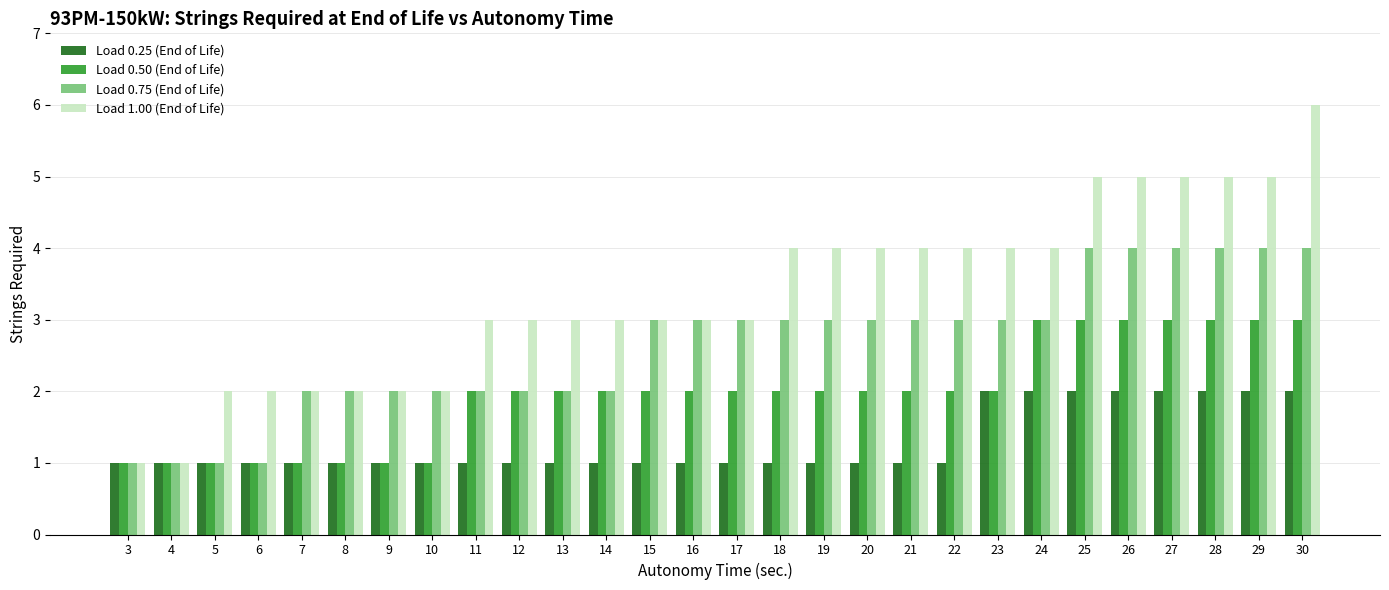

Reading left to right, extract all data points from this chart.

Load 0.25 (End of Life): 3=1	4=1	5=1	6=1	7=1	8=1	9=1	10=1	11=1	12=1	13=1	14=1	15=1	16=1	17=1	18=1	19=1	20=1	21=1	22=1	23=2	24=2	25=2	26=2	27=2	28=2	29=2	30=2
Load 0.50 (End of Life): 3=1	4=1	5=1	6=1	7=1	8=1	9=1	10=1	11=2	12=2	13=2	14=2	15=2	16=2	17=2	18=2	19=2	20=2	21=2	22=2	23=2	24=3	25=3	26=3	27=3	28=3	29=3	30=3
Load 0.75 (End of Life): 3=1	4=1	5=1	6=1	7=2	8=2	9=2	10=2	11=2	12=2	13=2	14=2	15=3	16=3	17=3	18=3	19=3	20=3	21=3	22=3	23=3	24=3	25=4	26=4	27=4	28=4	29=4	30=4
Load 1.00 (End of Life): 3=1	4=1	5=2	6=2	7=2	8=2	9=2	10=2	11=3	12=3	13=3	14=3	15=3	16=3	17=3	18=4	19=4	20=4	21=4	22=4	23=4	24=4	25=5	26=5	27=5	28=5	29=5	30=6